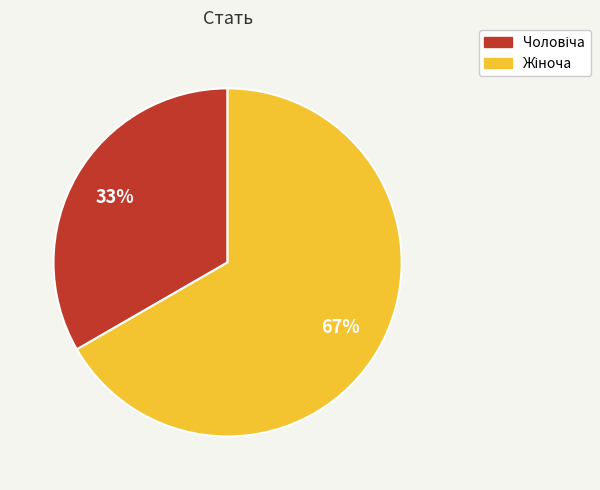

To the nearest percent, what is the average slice percentage?

50%